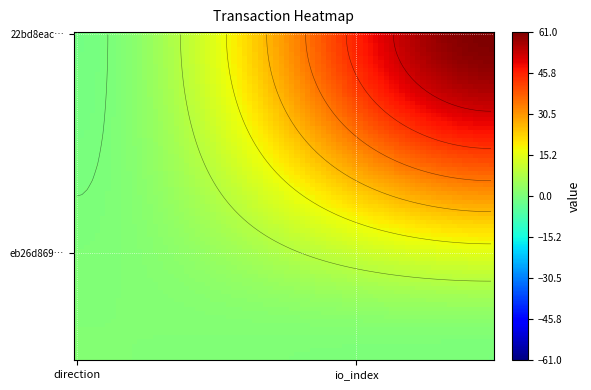

How many positive values does the 22bd8eac8a661be63c252b786fe8c7b437c3e79 series have?

1